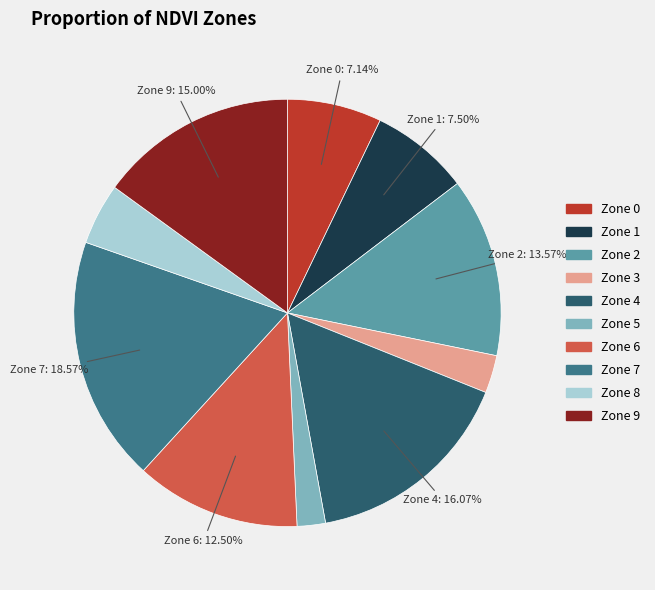

Between Zone 1 and Zone 5, which is larger?

Zone 1